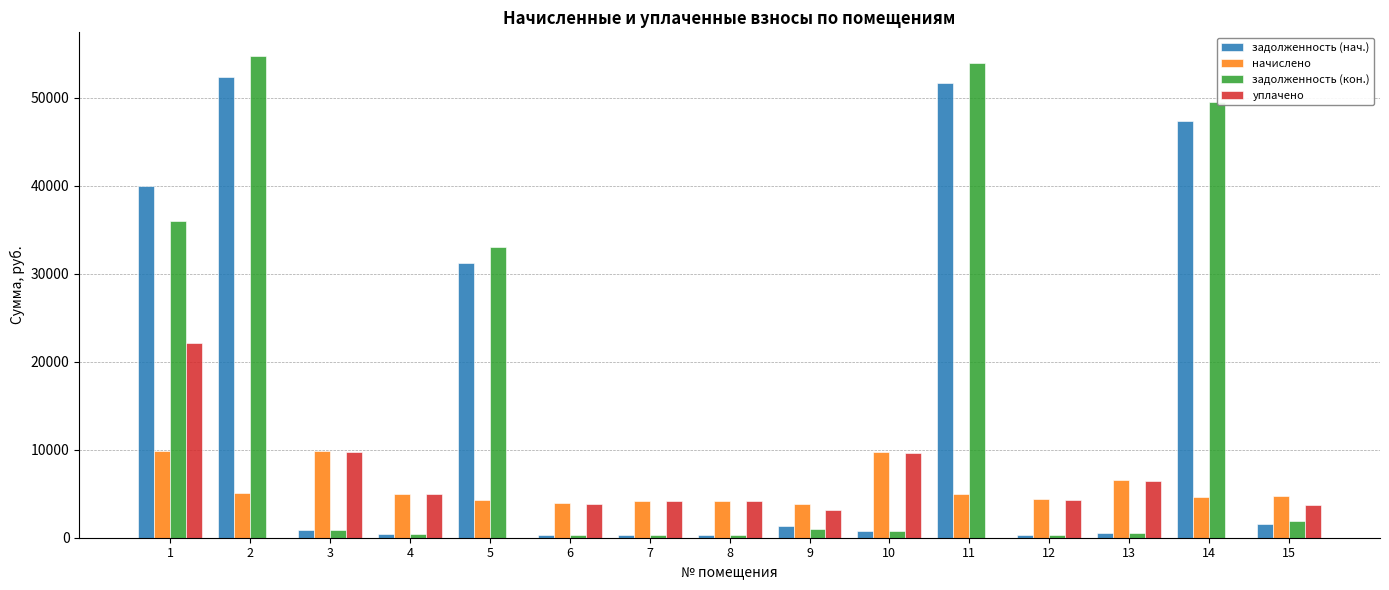

What are all the series names shown in the legend?

задолженность (нач.), начислено, задолженность (кон.), уплачено